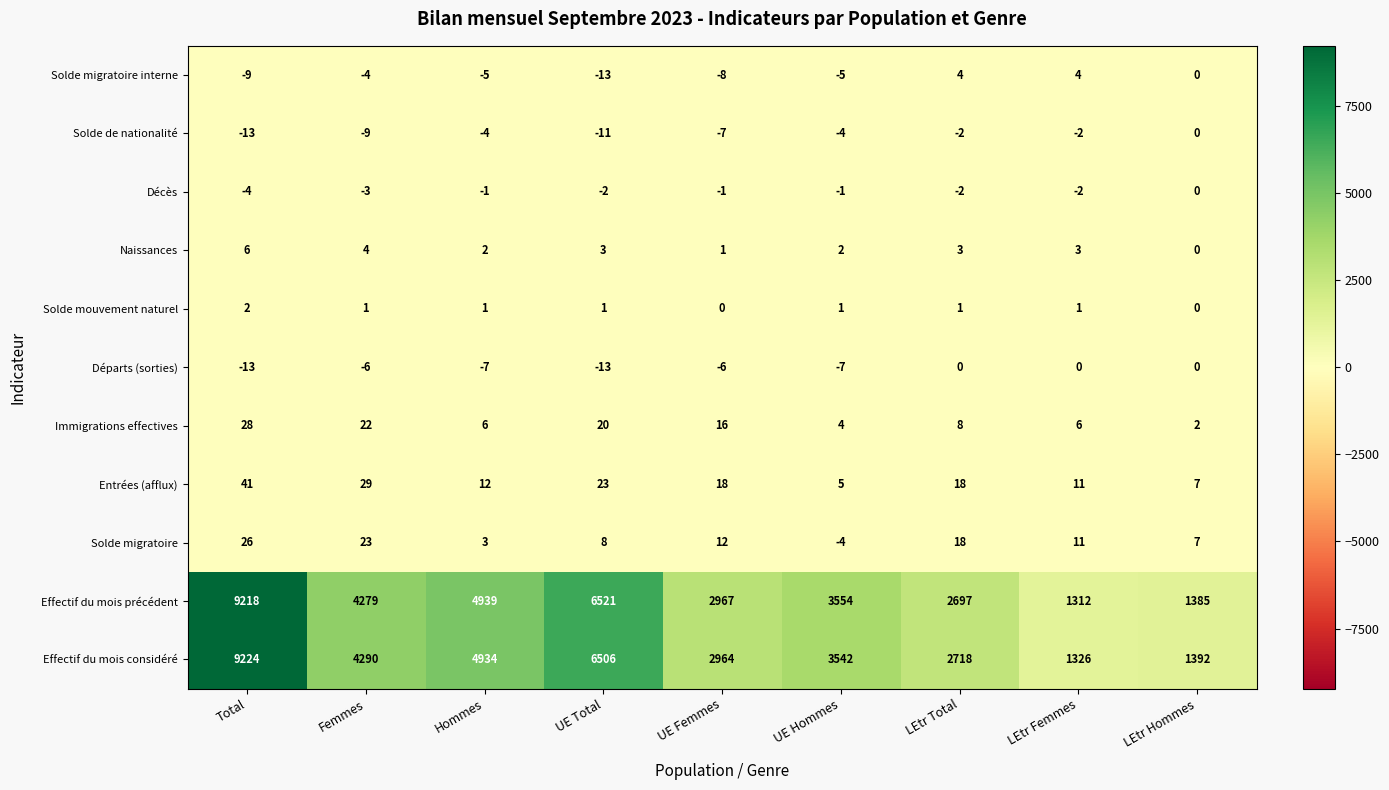

What is the difference between the maximum and minimum values in the Départs (sorties) series?

13